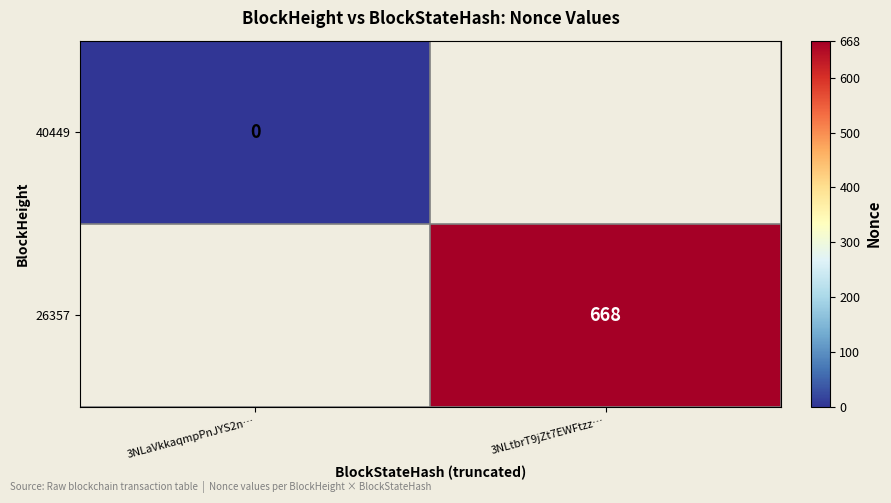

True or false: 26357 has a value of 379 at 3NLtbrT9jZt7EWFtzz….

False